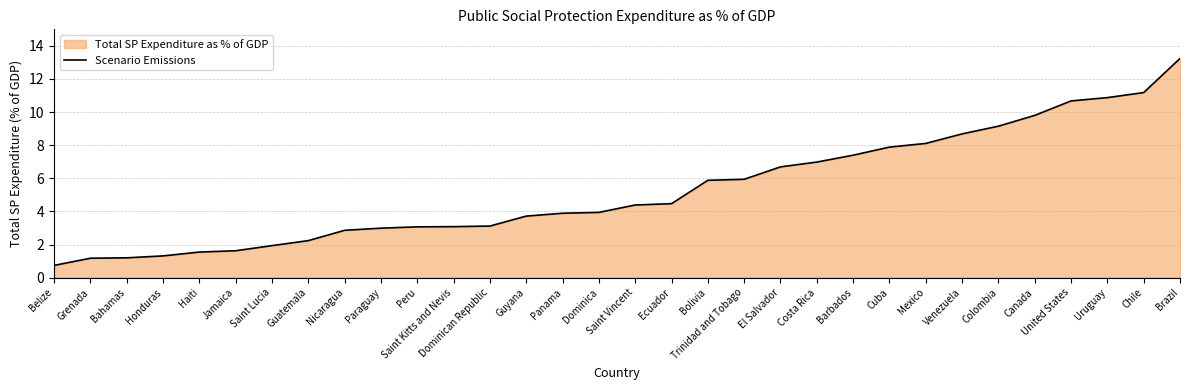

What is the minimum value shown in the chart?

0.7